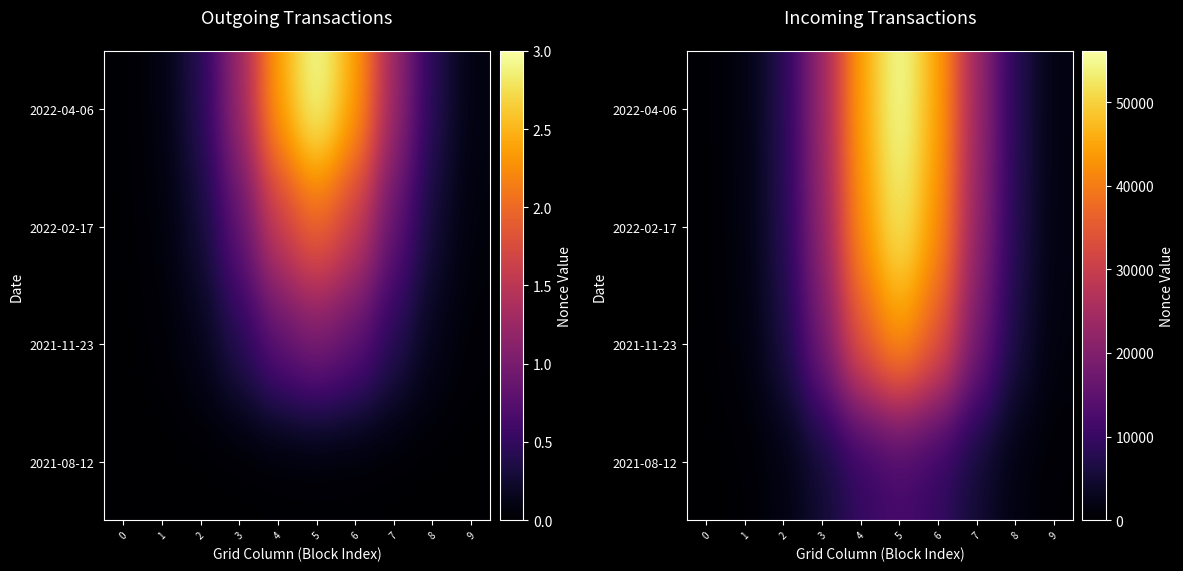

What is the difference between the highest and lowest values at 0?

171.7